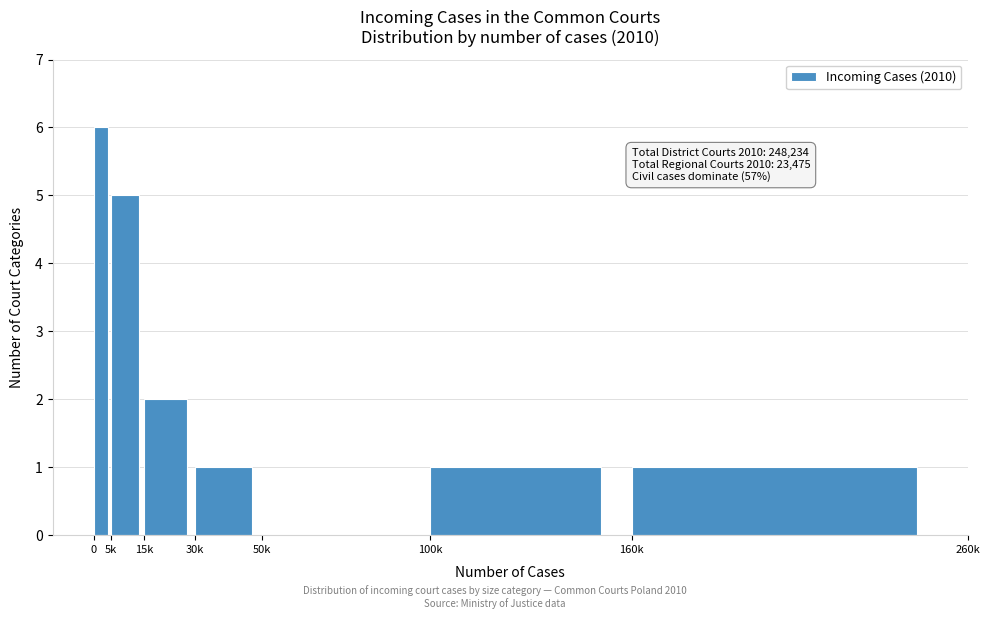

Reading left to right, list all the values displayed in this chart.

0=6	5k=5	15k=2	30k=1	50k=0	100k=1	160k=1